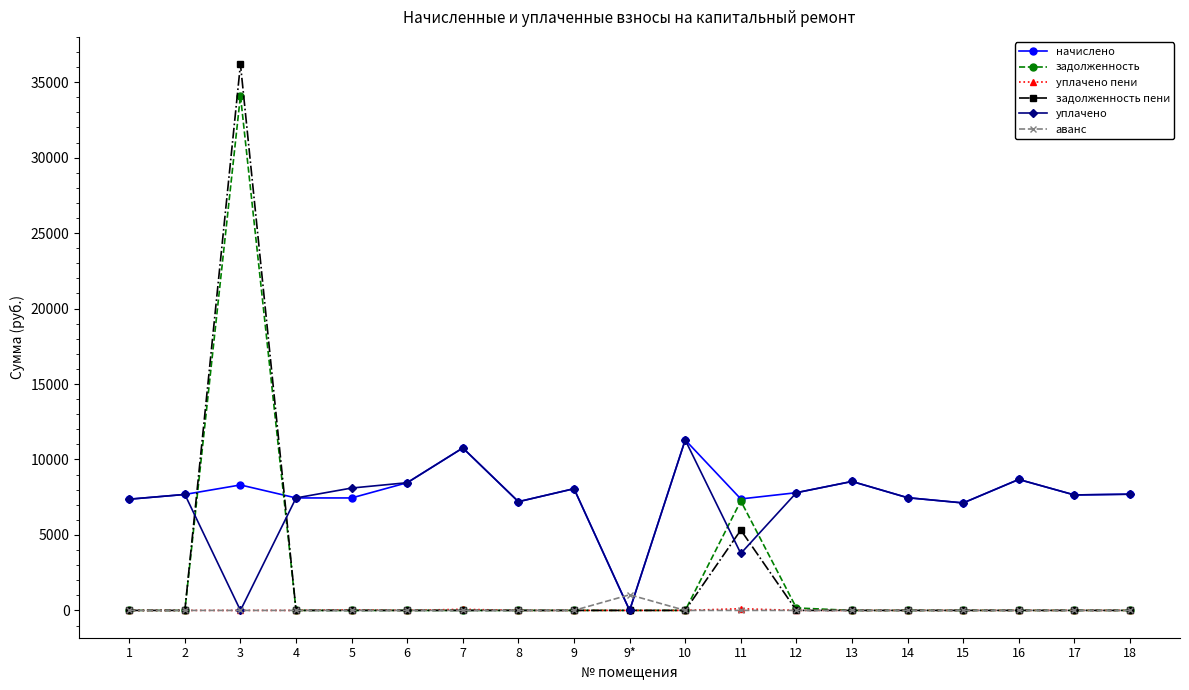

At how many categories does at least one series exceed 23917?

1